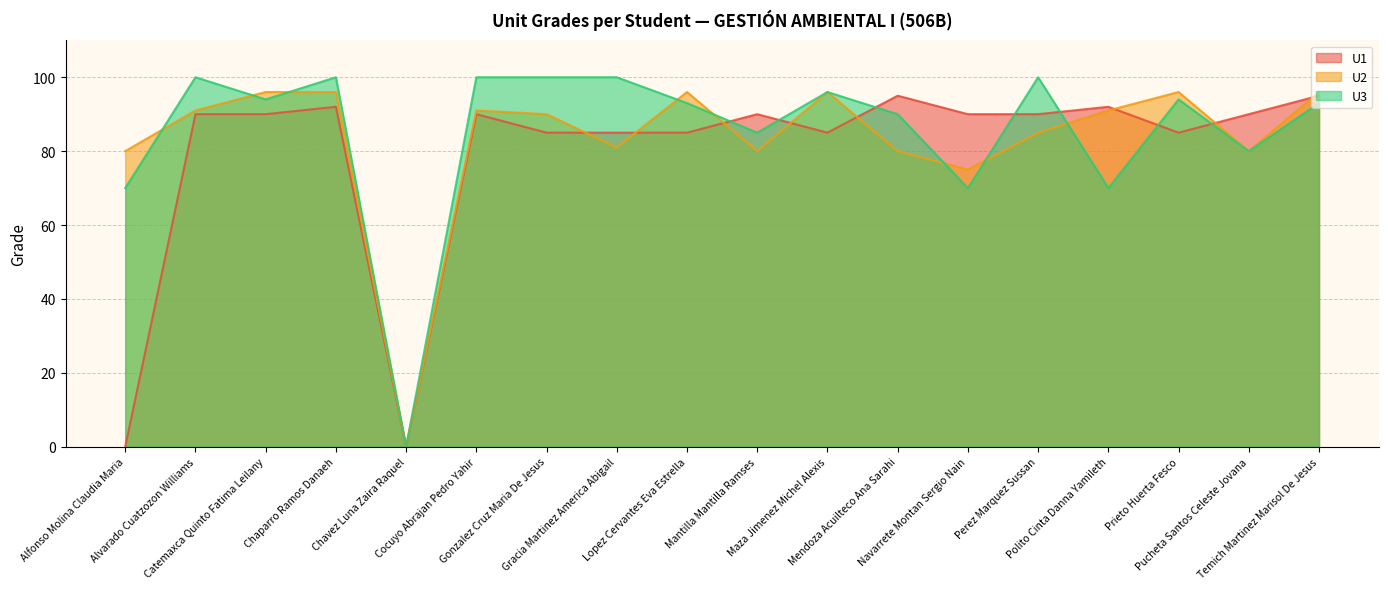

Between which two adjacent categories do U3 and U1 first intersect?

Lopez Cervantes Eva Estrella and Mantilla Mantilla Ramses